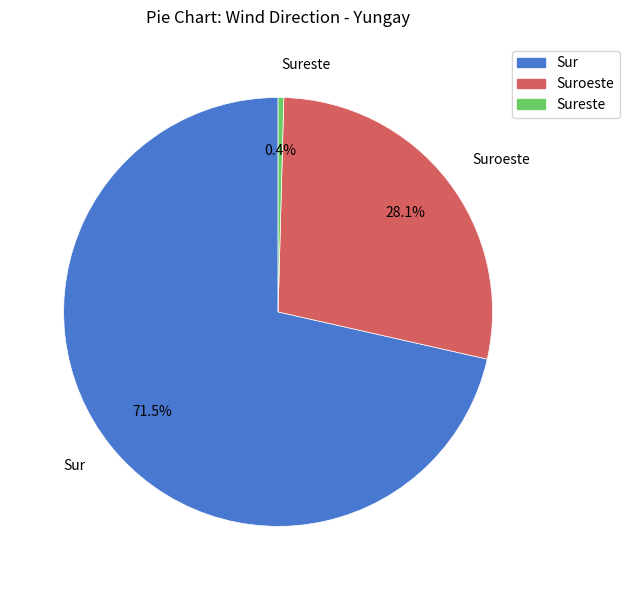

Is there a majority slice in this chart?

Yes